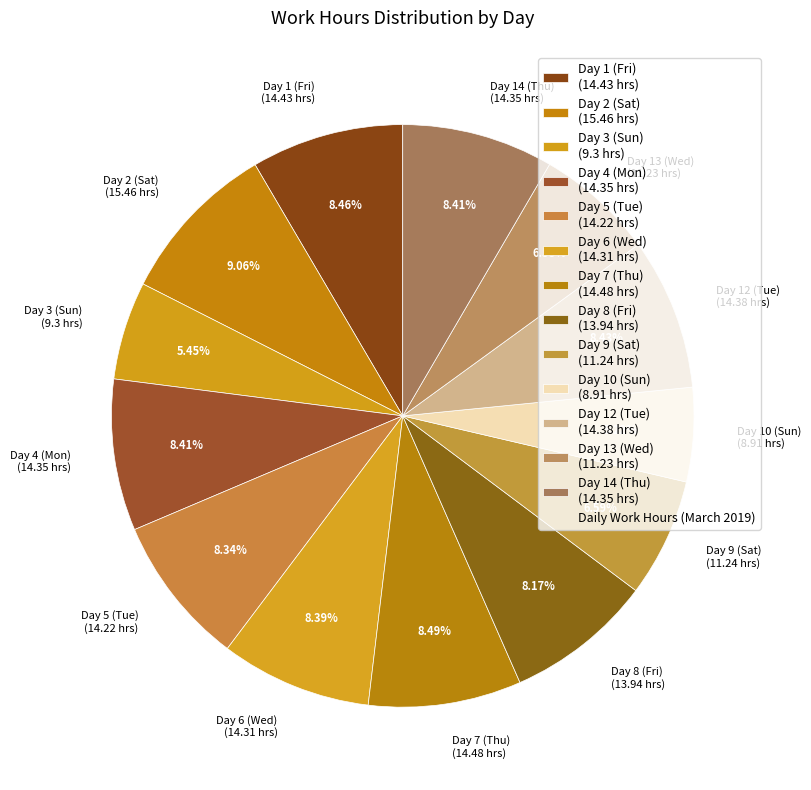

Which slice is the largest?

Day 2 (Sat)